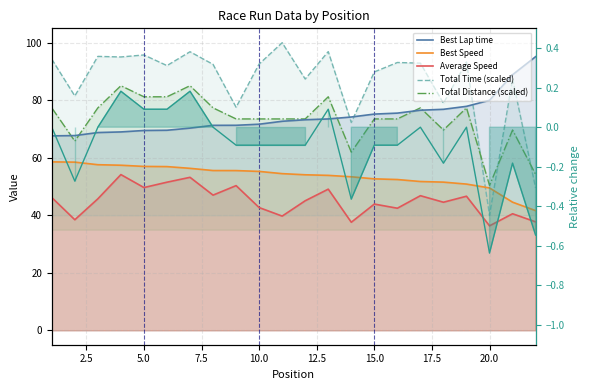

How many lines are shown in the chart?

5